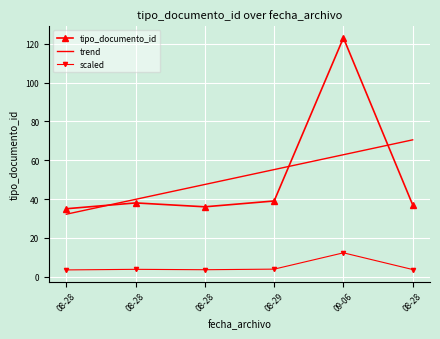

Between 08-28 and 08-29, which series saw the biggest shift?

trend